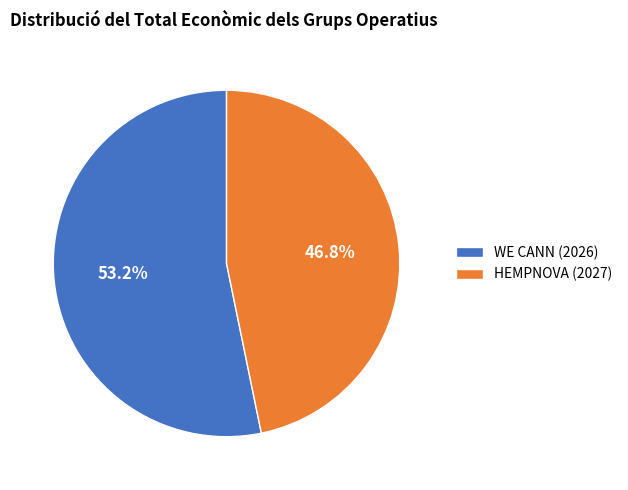

Is the sum of HEMPNOVA (2027) and WE CANN (2026) greater than half?

Yes